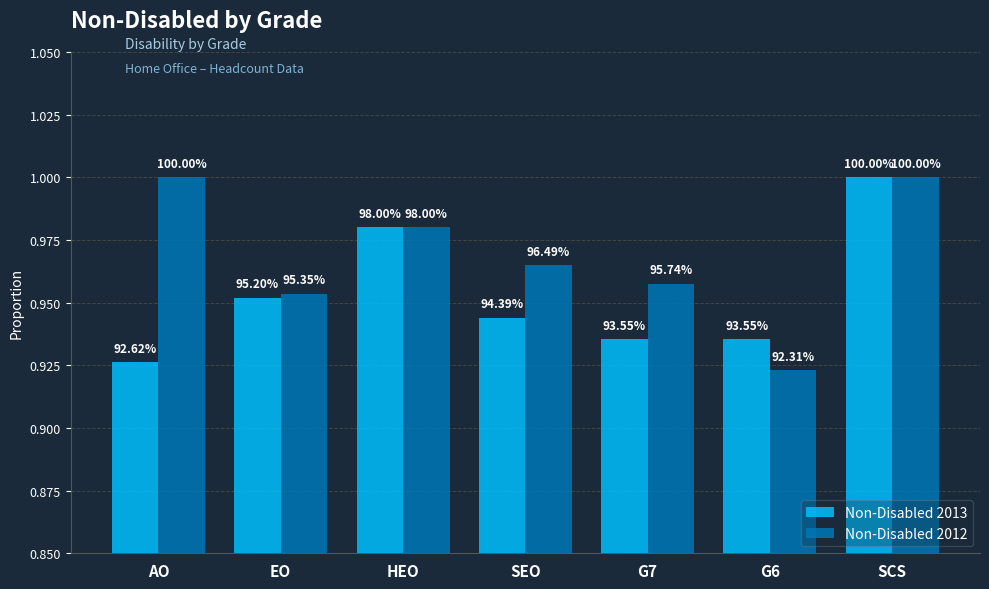

How many bars are there in total?

14